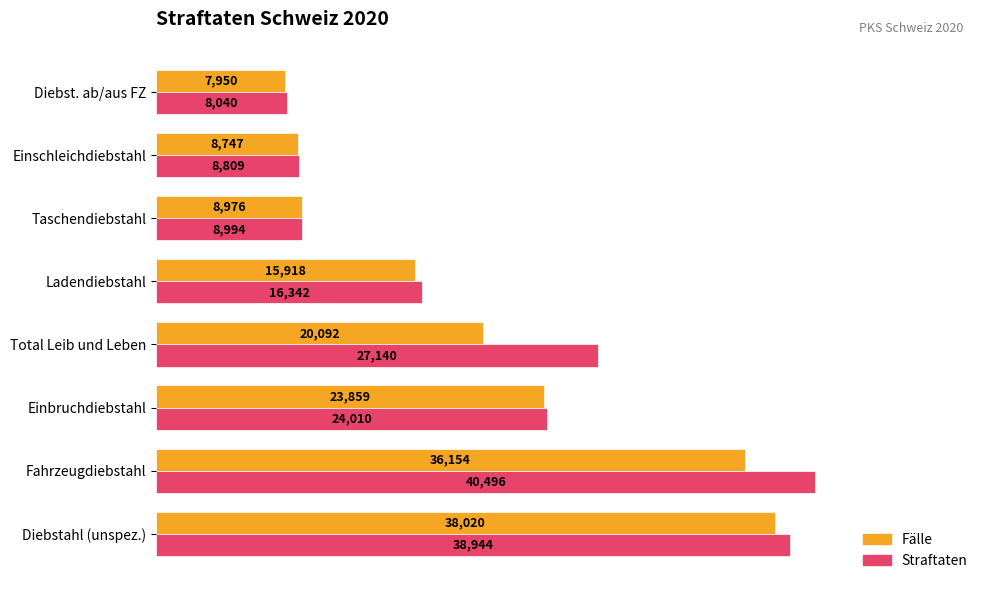

List the series in order of their peak value, lowest first.

Fälle, Straftaten